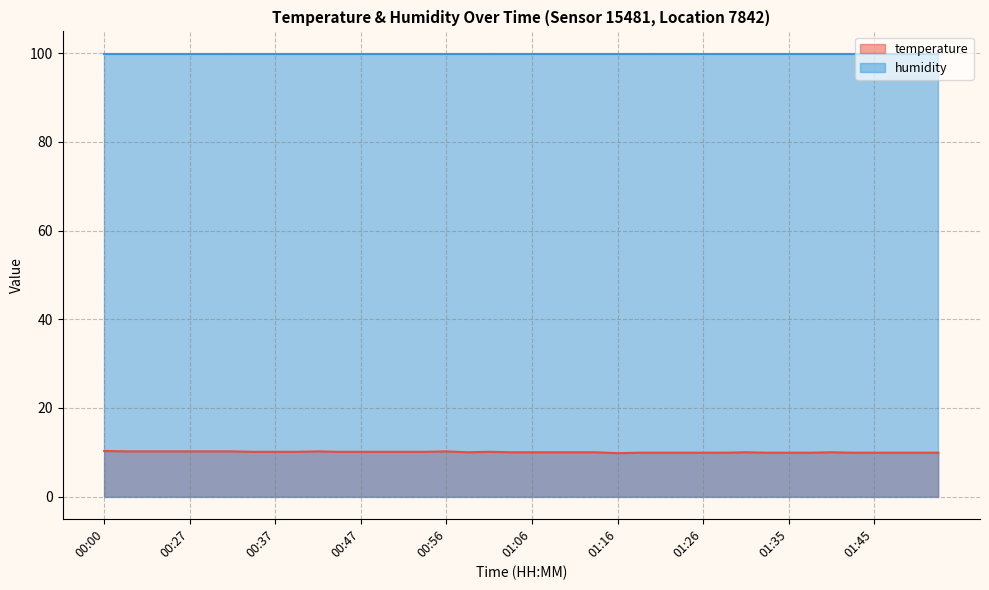

What is the value of the 40th point from the left?

9.9